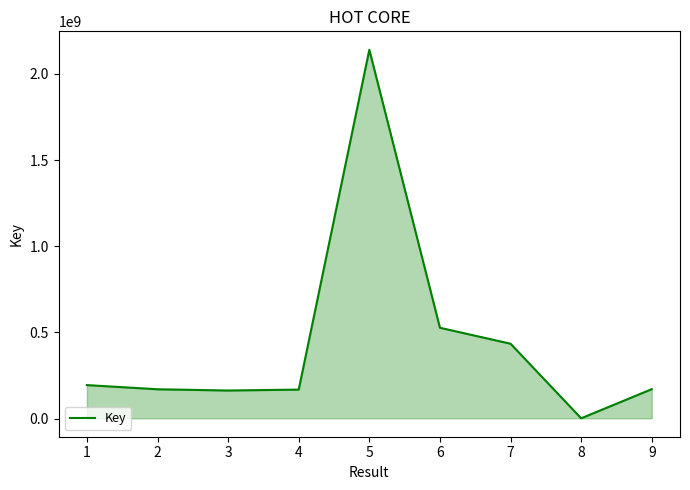

What is the approximate value at 1?

194159479